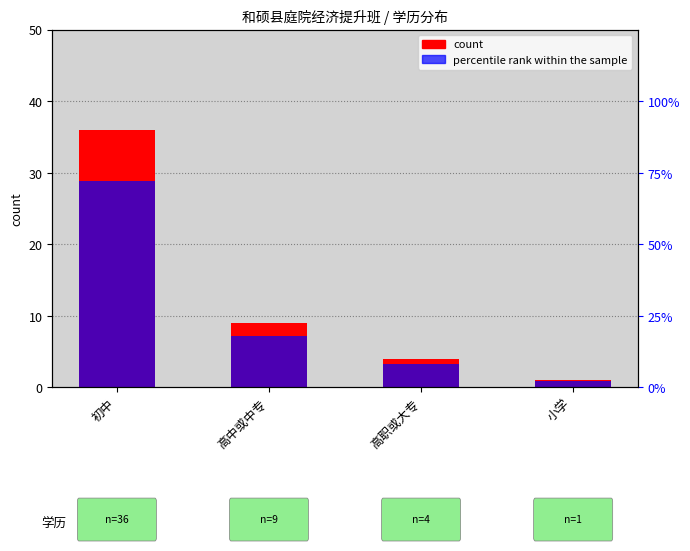

Which series has the largest total across all categories?

count